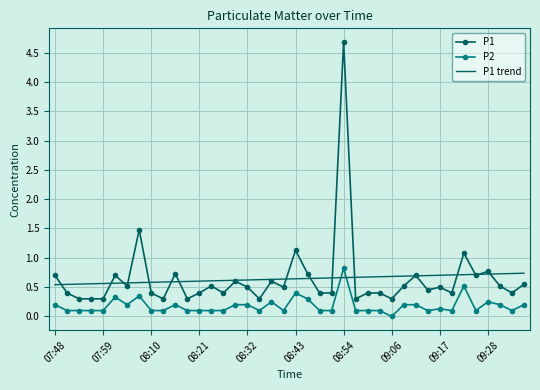

True or false: P1 has more than 1 interior local peaks.

True